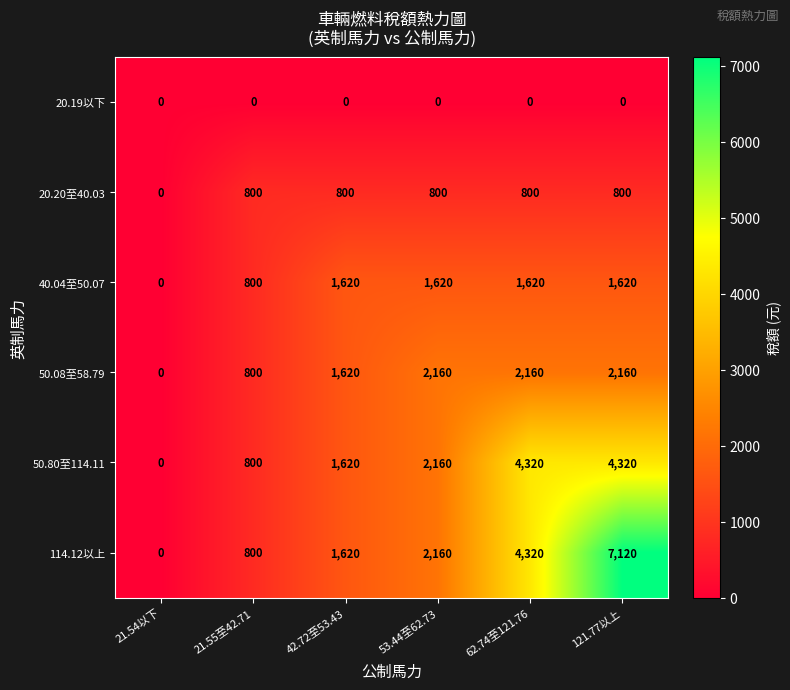

Is it true that 40.04至50.07 equals 622 at 53.44至62.73?

False